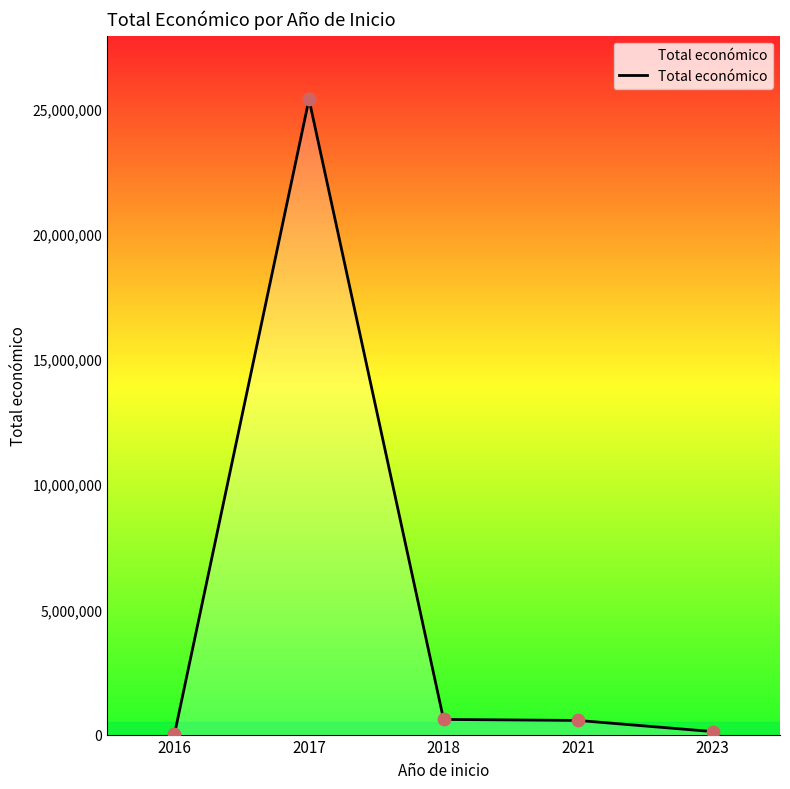

Which has a higher value, 2023 or 2017?

2017